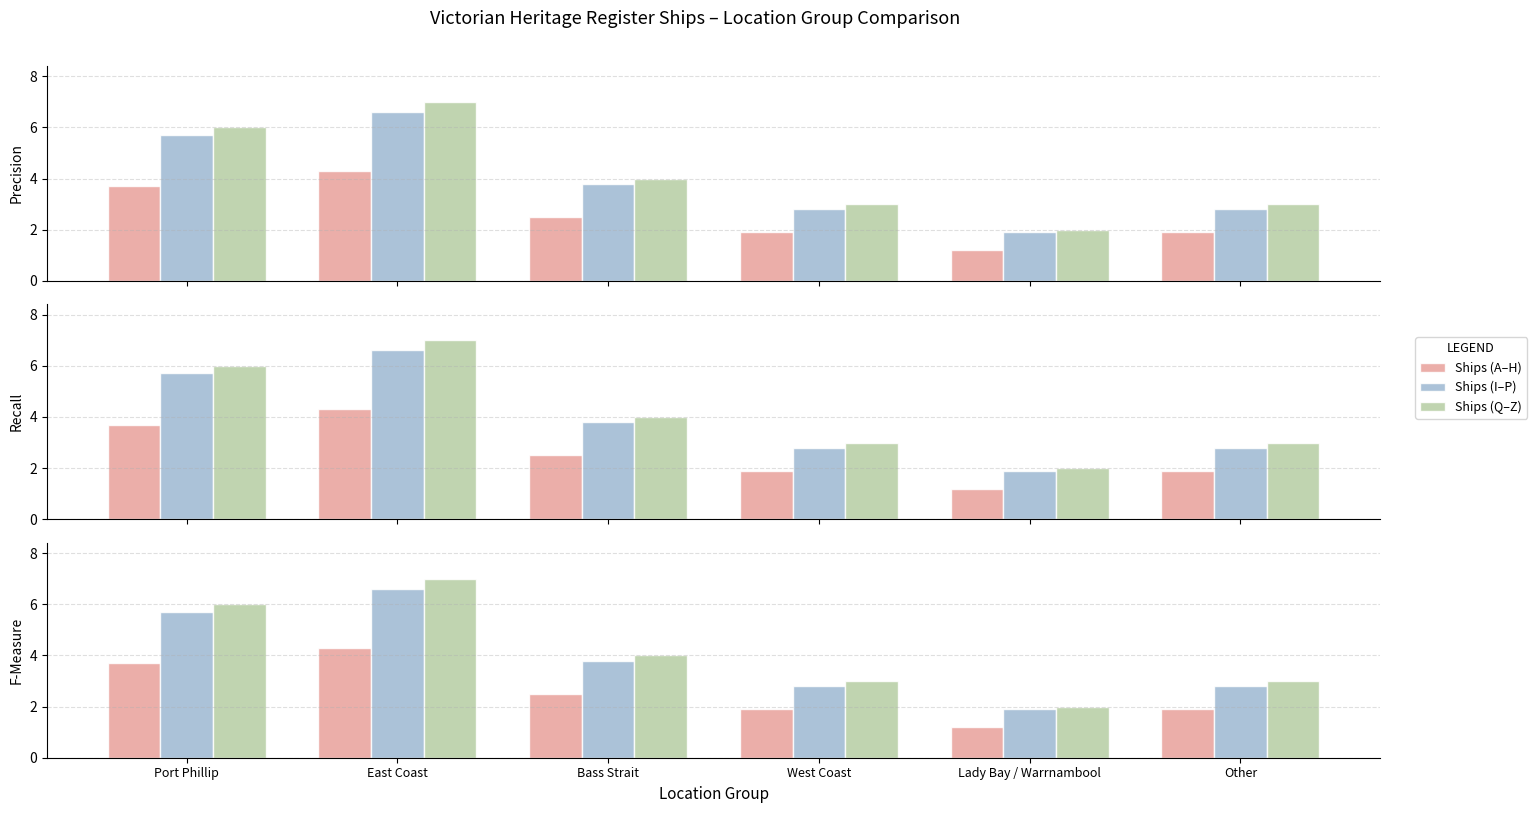

Count the number of data series in this chart.

3